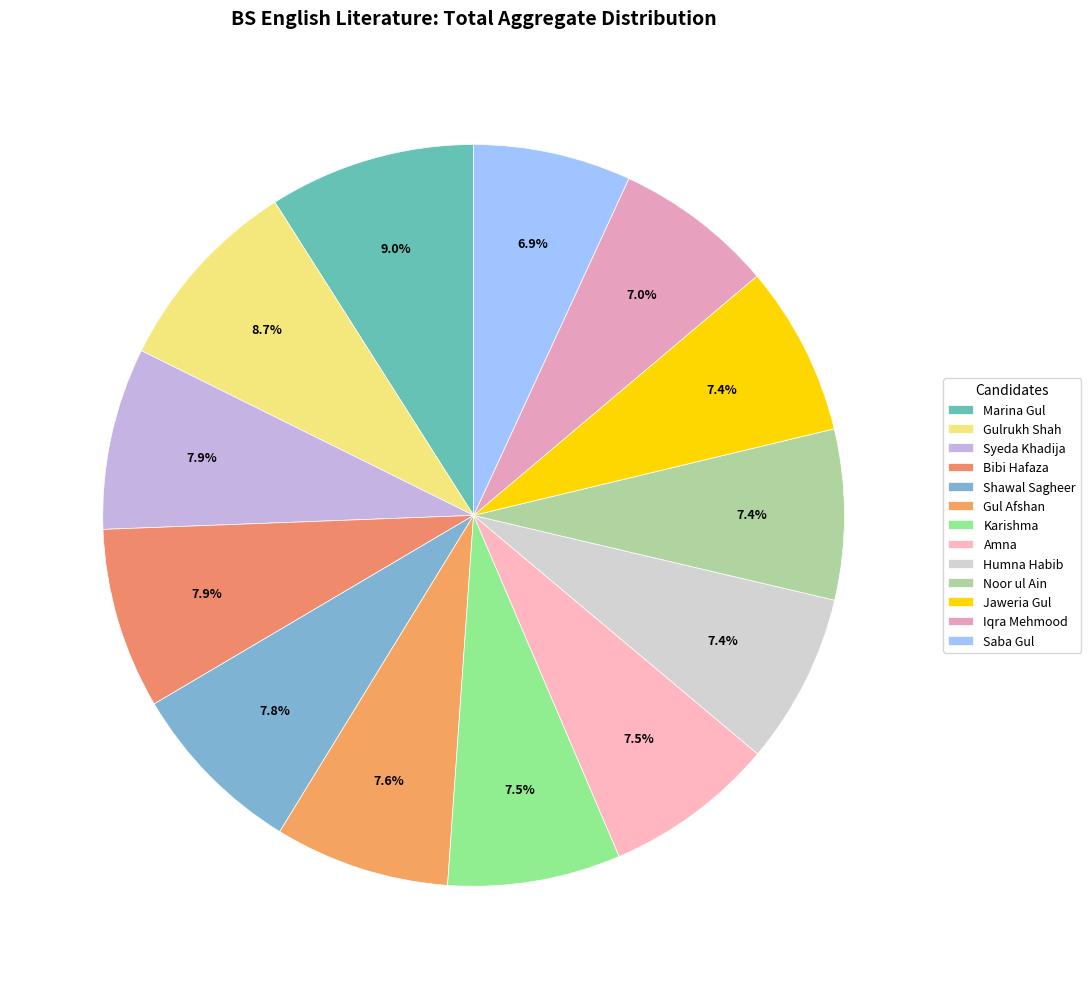

True or false: Noor ul Ain accounts for 17% of the total.

False